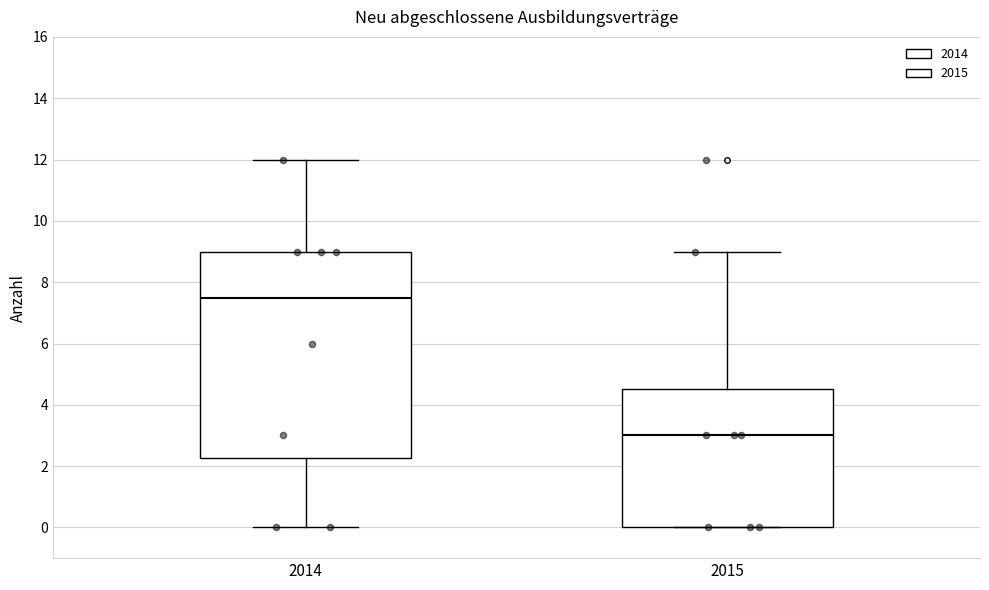

Comparing the boxes themselves (not the whiskers), which one is the tallest?

2014